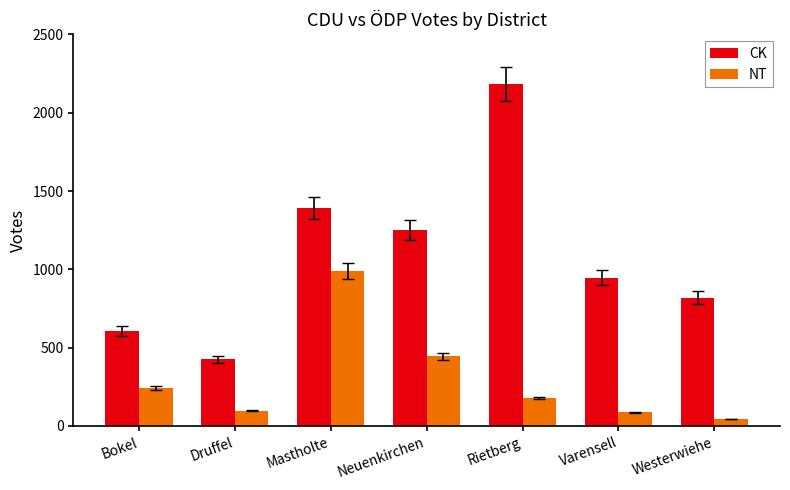

At which label does NT first exceed 179?

Bokel